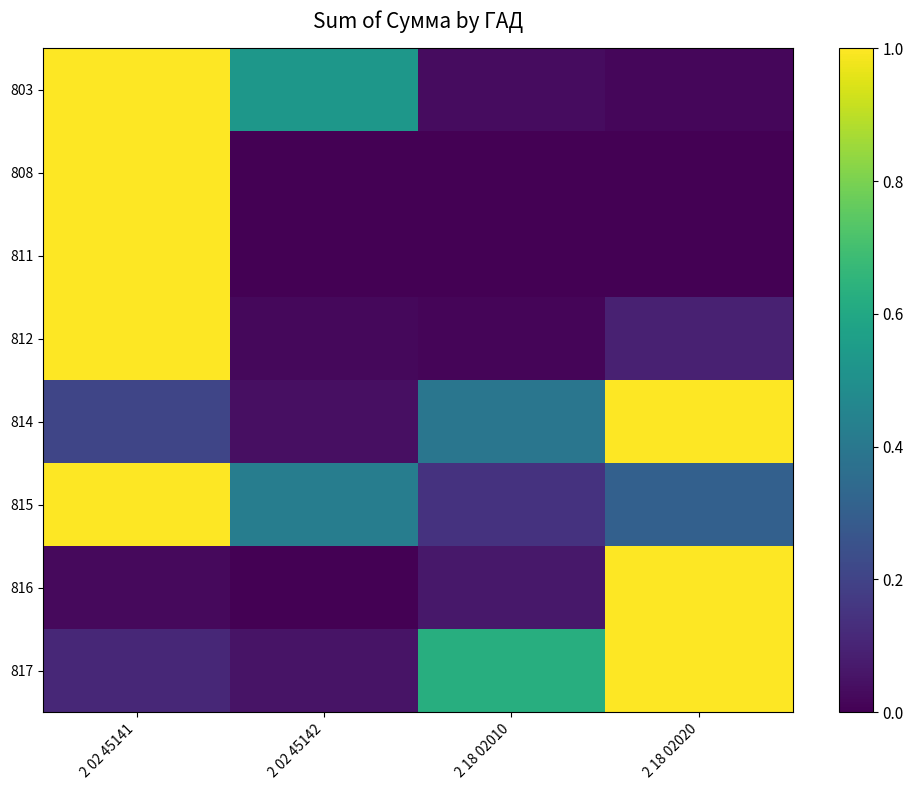

What is the difference between the highest and lowest values at 2 02 45142?

0.5